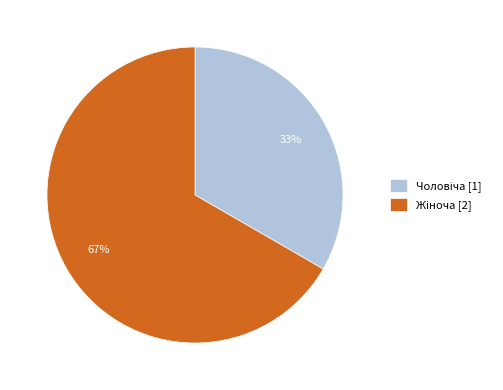

Does any single category account for the majority?

Yes